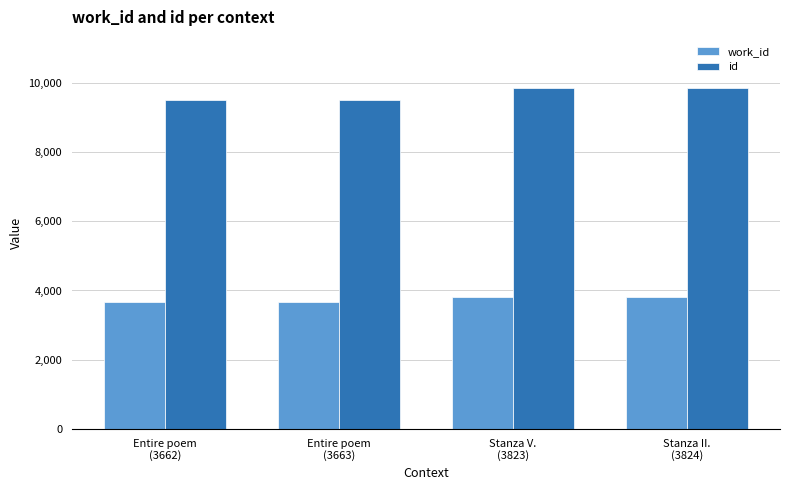

How many data points does each series have?

4